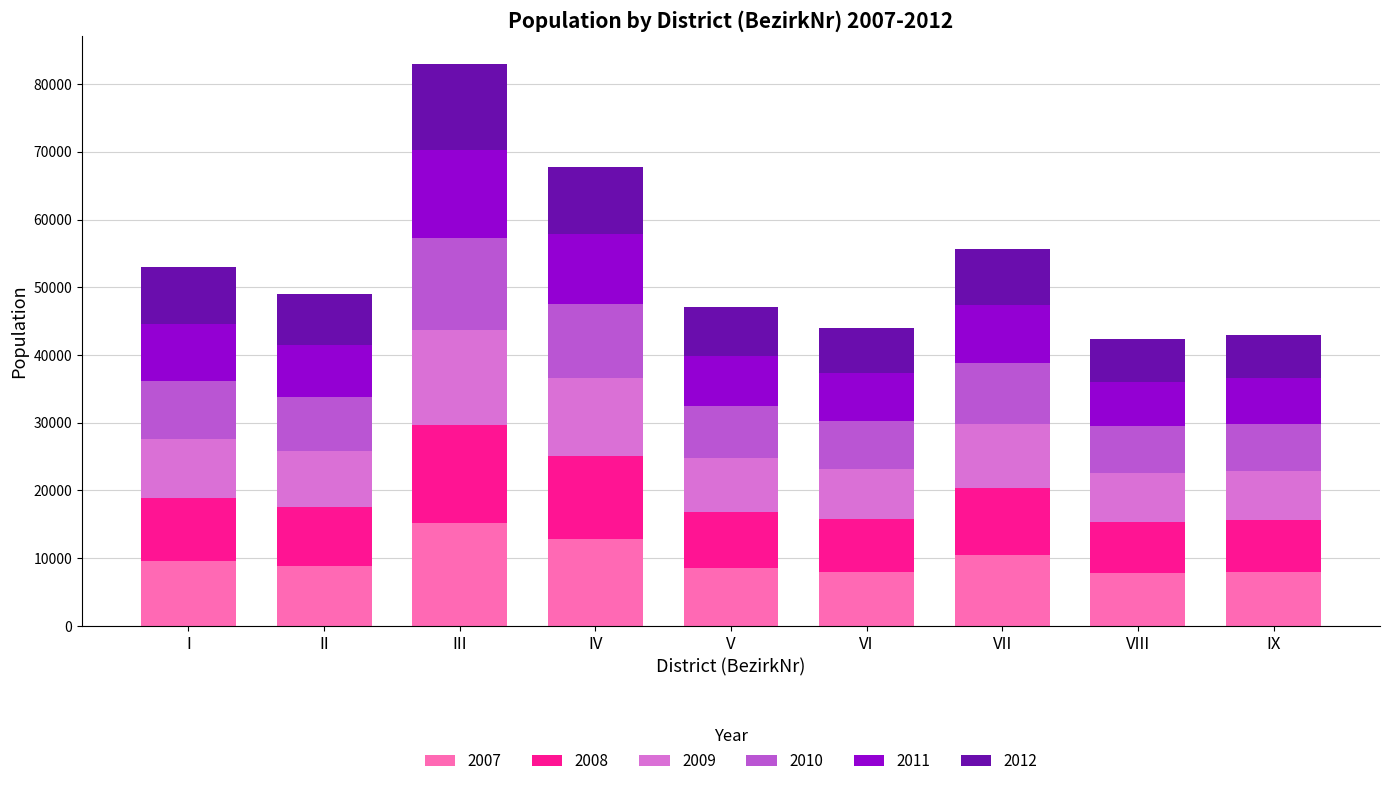

How many values in the 2007 series are below 8897?

4